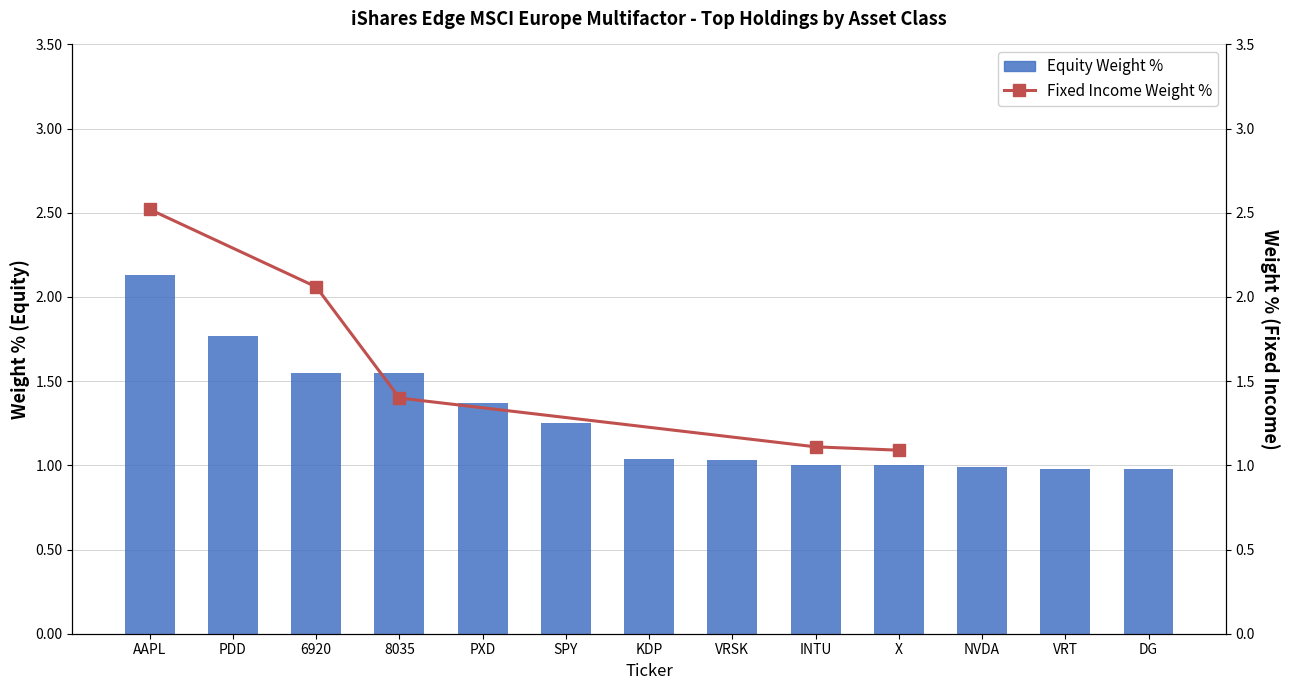

The value at INTU is 1.0. True or false?

True